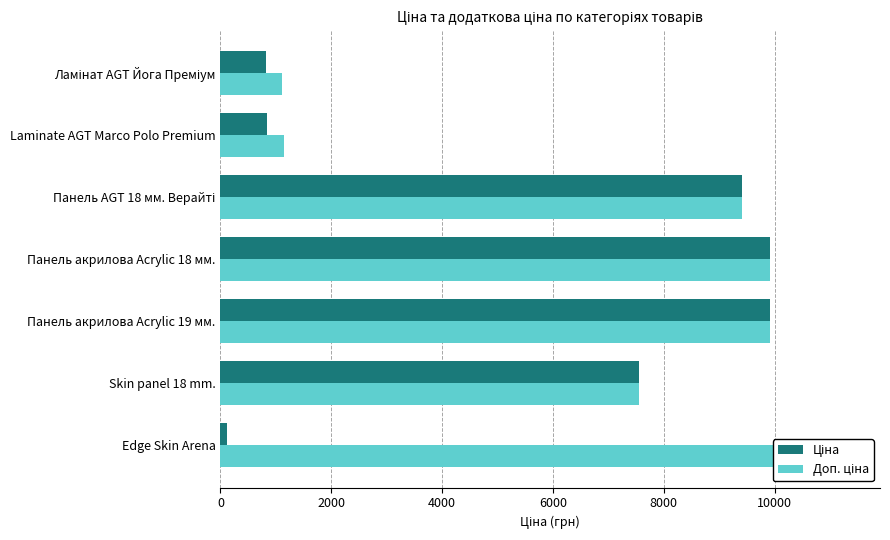

What is the difference between the Доп. ціна values at Laminate AGT Marco Polo Premium and Панель AGT 18 мм. Верайті?

8274.8